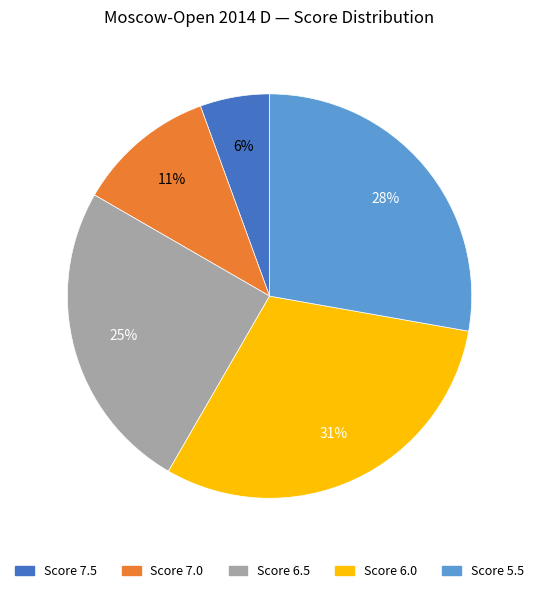

To the nearest percent, what is the average slice percentage?

20%